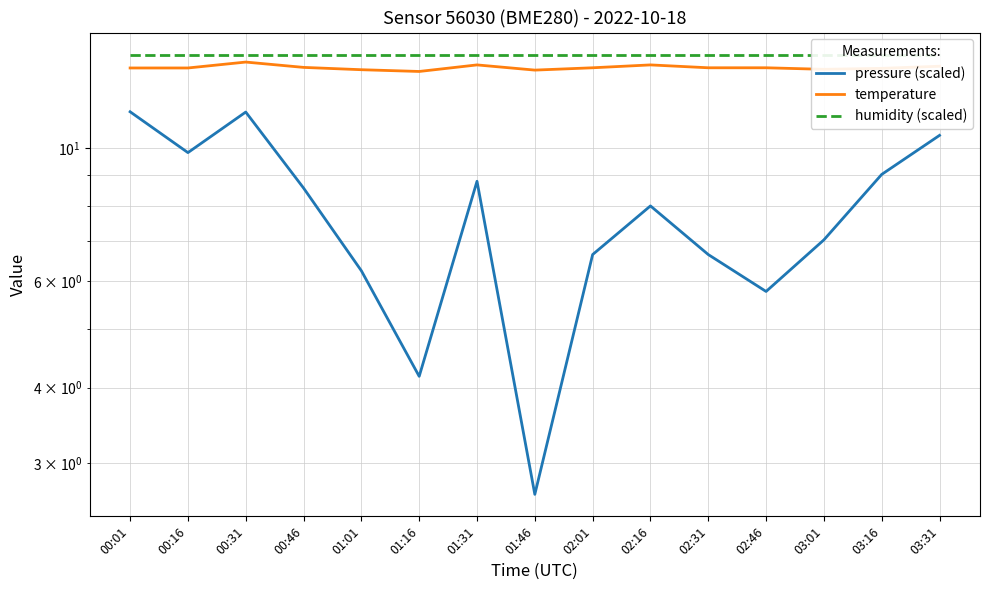

Reading left to right, extract all data points from this chart.

pressure (scaled): 00:01=11.5	00:16=9.8	00:31=11.5	00:46=8.6	01:01=6.2	01:16=4.2	01:31=8.8	01:46=2.7	02:01=6.7	02:16=8.0	02:31=6.7	02:46=5.8	03:01=7.0	03:16=9.0	03:31=10.5
temperature: 00:01=13.6	00:16=13.6	00:31=13.9	00:46=13.6	01:01=13.5	01:16=13.4	01:31=13.7	01:46=13.5	02:01=13.6	02:16=13.7	02:31=13.6	02:46=13.6	03:01=13.5	03:16=13.6	03:31=13.7
humidity (scaled): 00:01=14.3	00:16=14.3	00:31=14.3	00:46=14.3	01:01=14.3	01:16=14.3	01:31=14.3	01:46=14.3	02:01=14.3	02:16=14.3	02:31=14.3	02:46=14.3	03:01=14.3	03:16=14.3	03:31=14.3